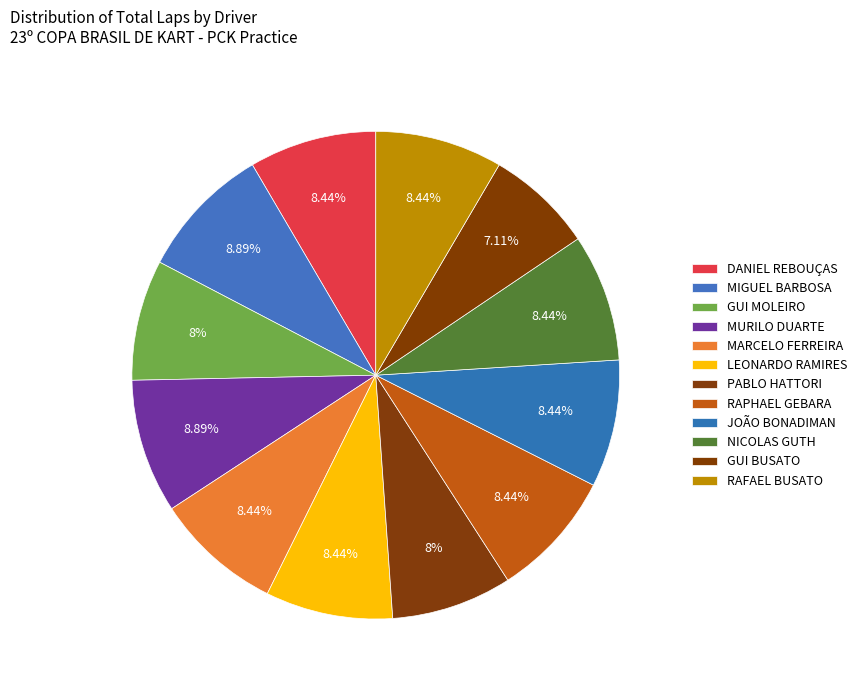

To the nearest percent, what is the combined percentage of LEONARDO RAMIRES and DANIEL REBOUÇAS?

17%